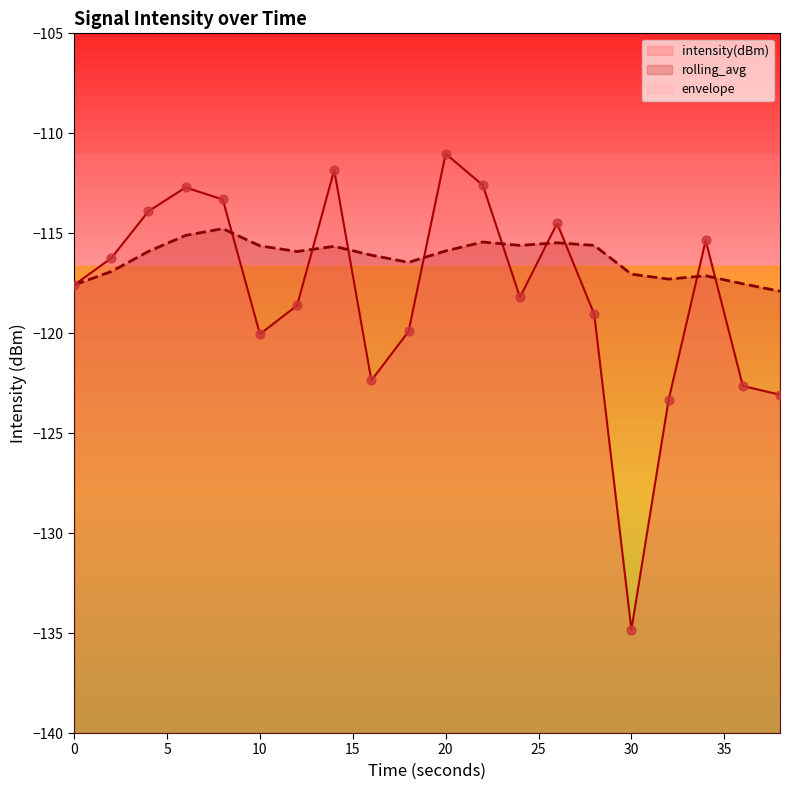

What is the total value across all series at 12?

-234.5